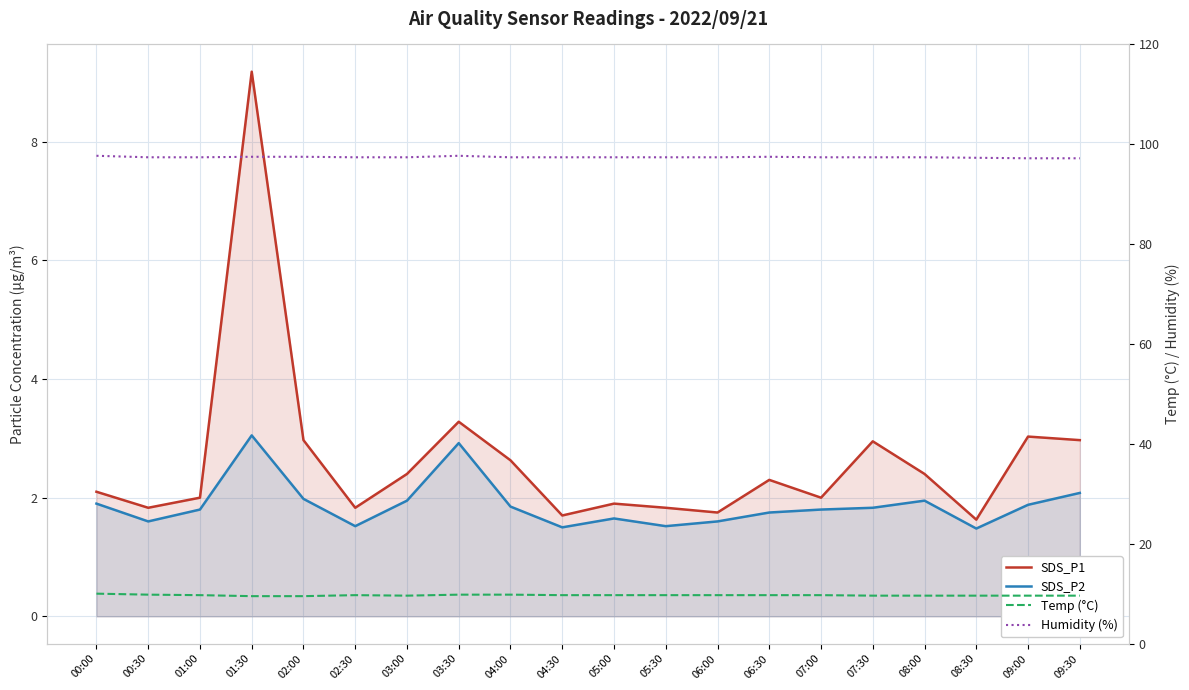

What is the sum of the SDS_P2 values at 07:30 and 09:00?

3.7